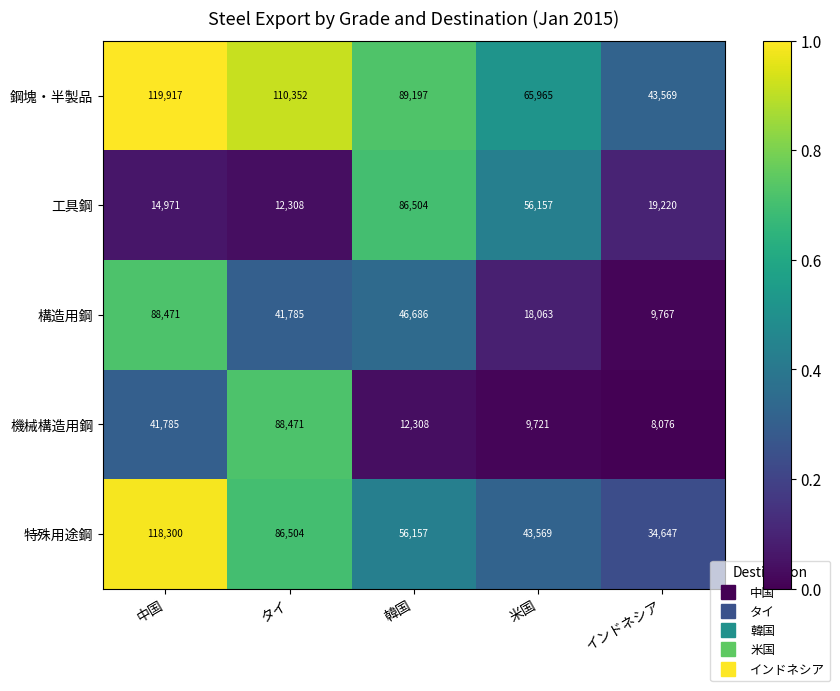

Which category has the lowest value in the 機械構造用鋼 series?

インドネシア